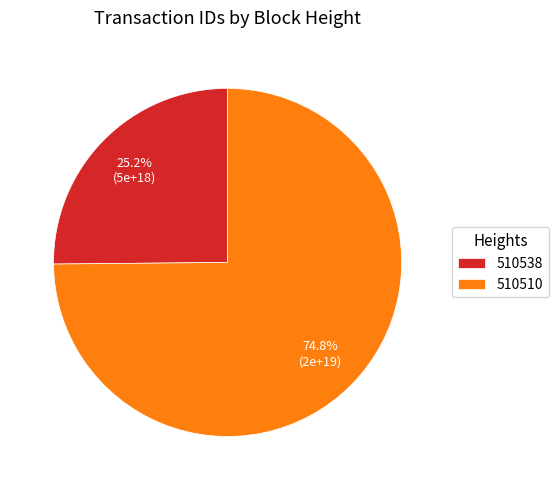

Do 510538 and 510510 together represent more than half of the pie?

Yes